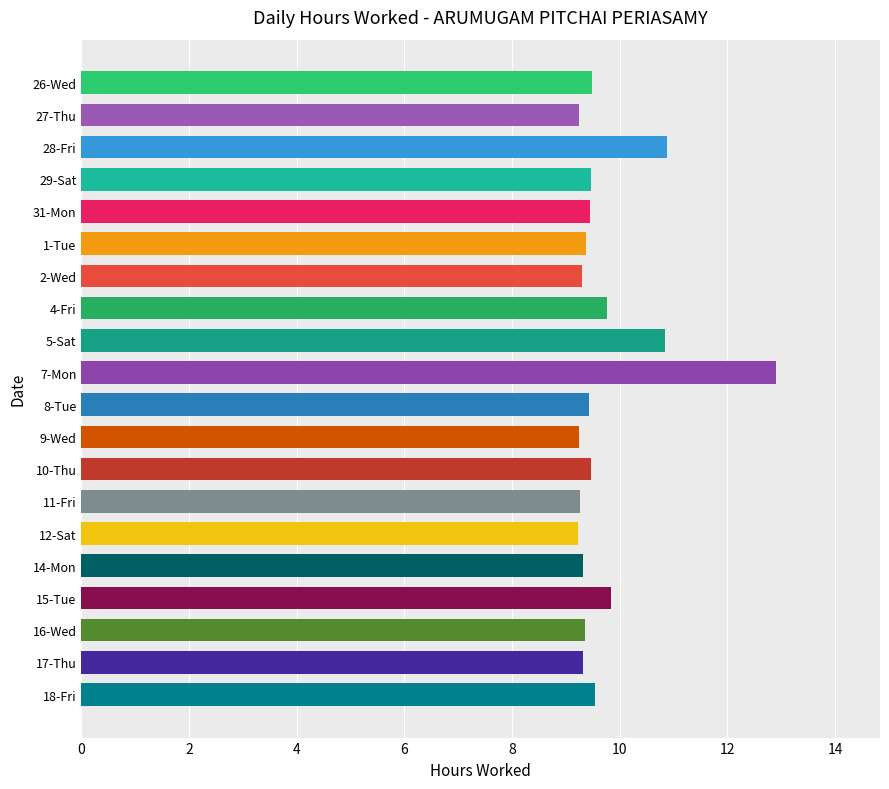

What is the label of the 18th bar from the bottom?

28-Fri